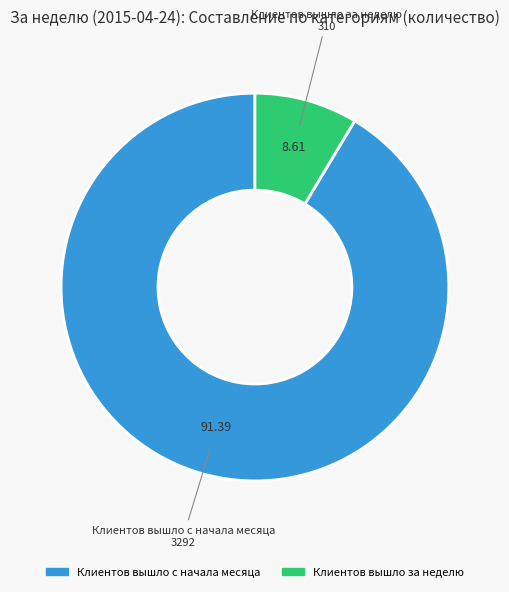

Does any single category account for the majority?

Yes